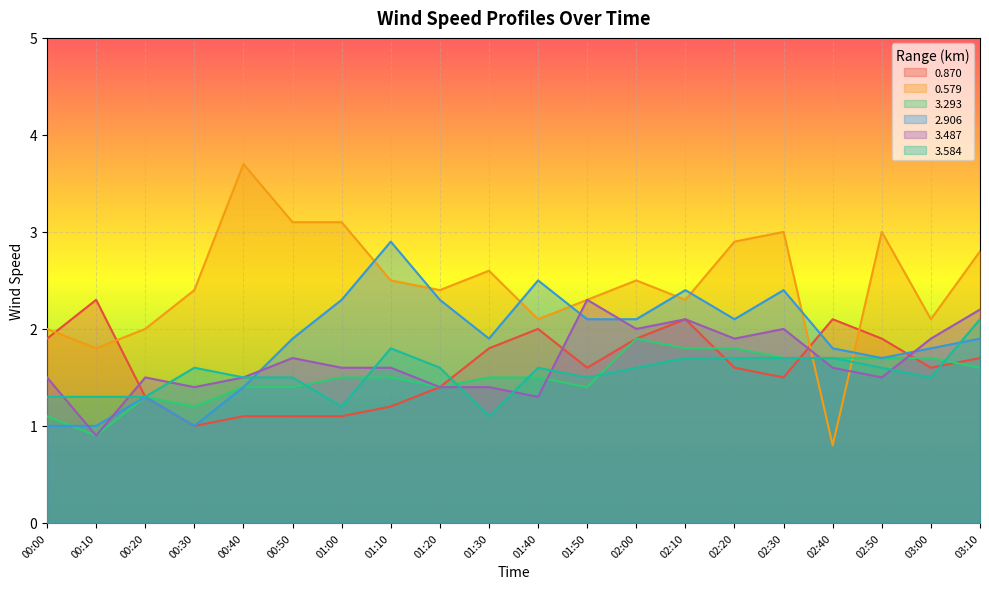

What is the label of the 18th point from the right?

00:20